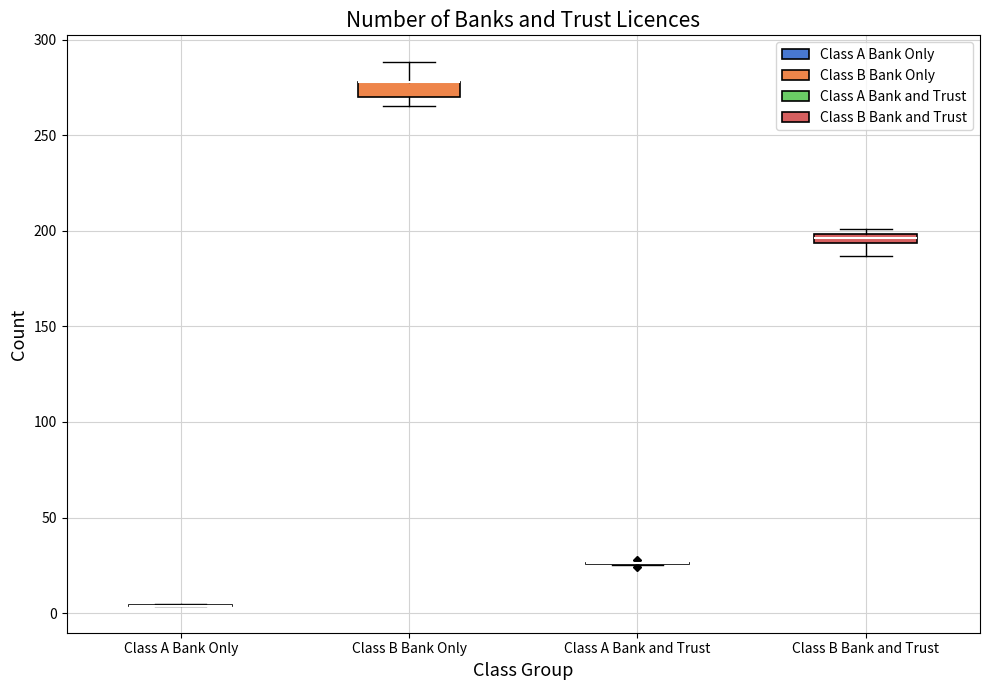

Where does the lower whisker of the box for Class B Bank and Trust end on the y-axis? The values are not printed on the chart, so give them approximately, as read against the axis.

185